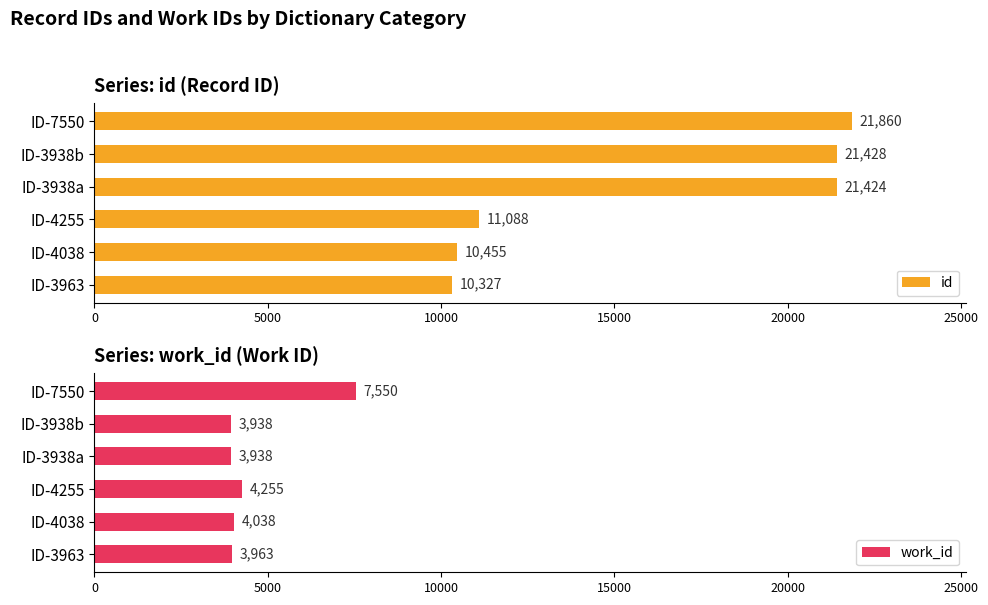

Count the number of categories in the chart.

6